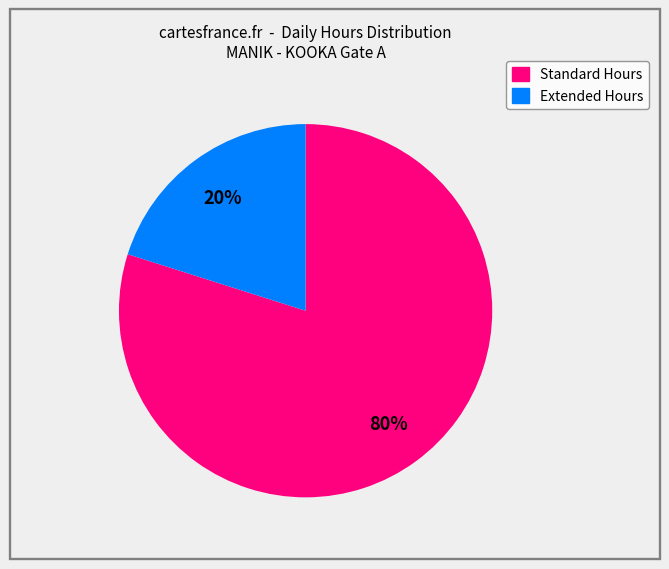

Is there a majority slice in this chart?

Yes